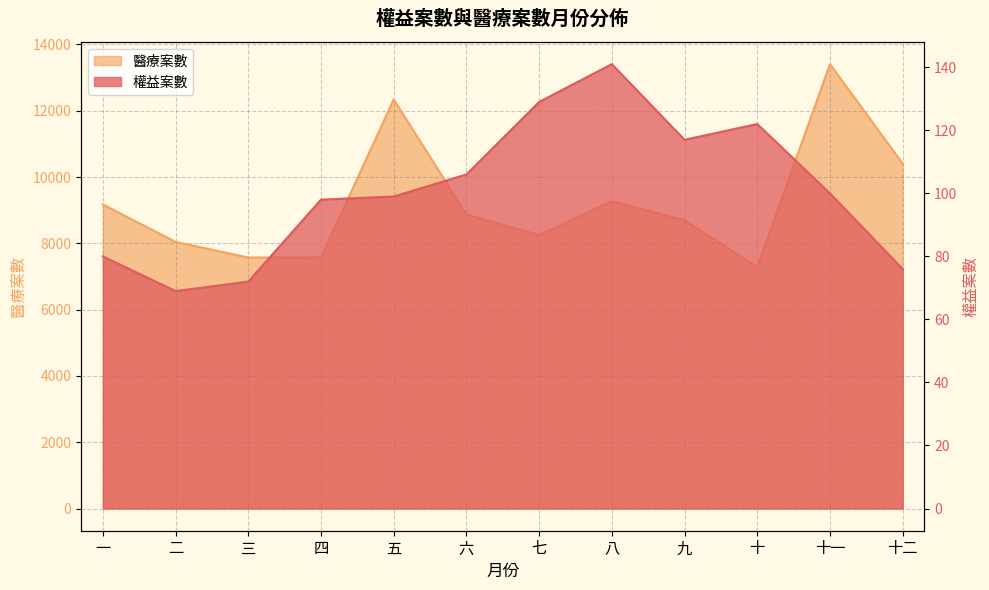

What is the average value of the 醫療案數 series?

9240